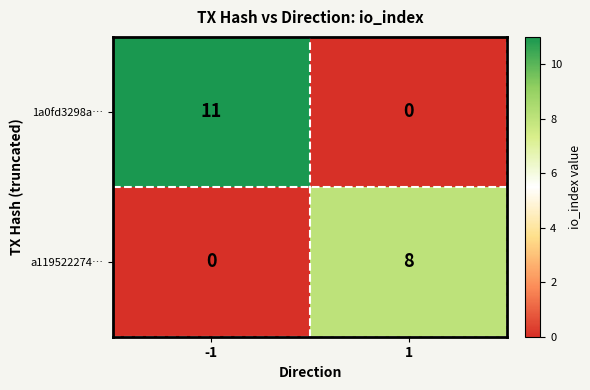

What is the difference between the maximum and minimum values in the 1a0fd3298a… series?

11